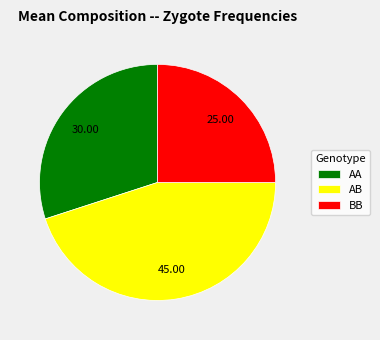

Rank the categories by value from lowest to highest.

BB, AA, AB